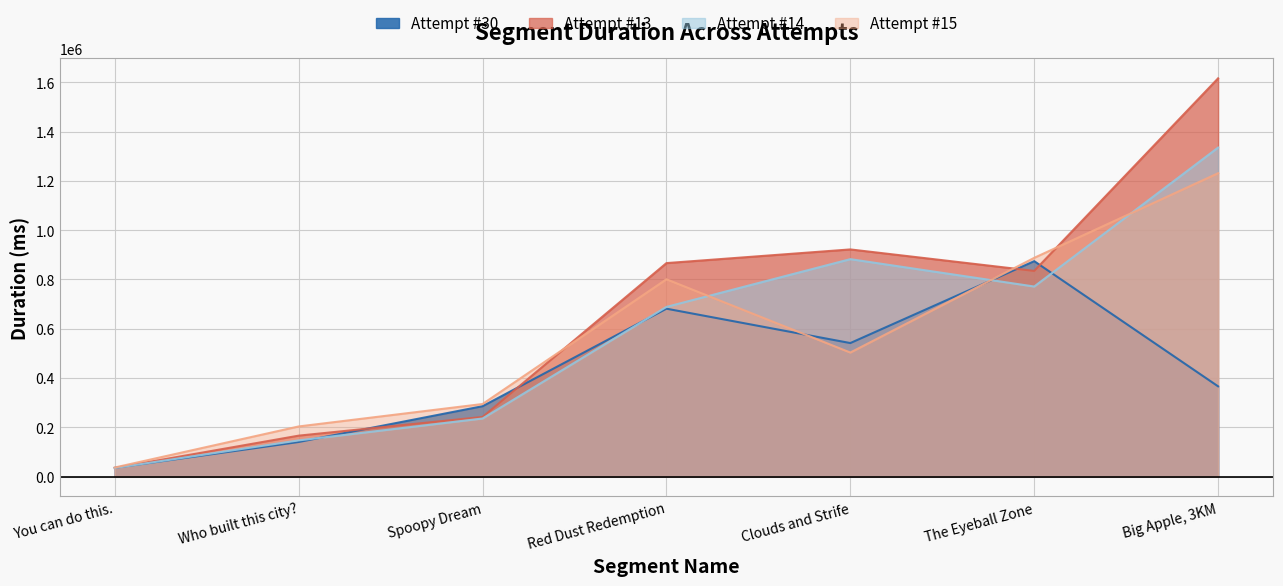

What is the sum of all Attempt #13 values?

4681976